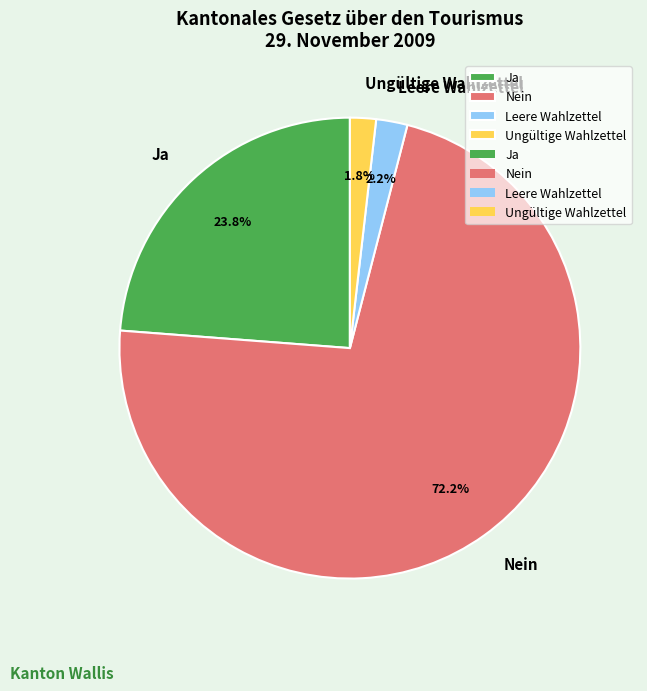

Combined, what portion of the pie is Ungültige Wahlzettel and Nein?

74.0%